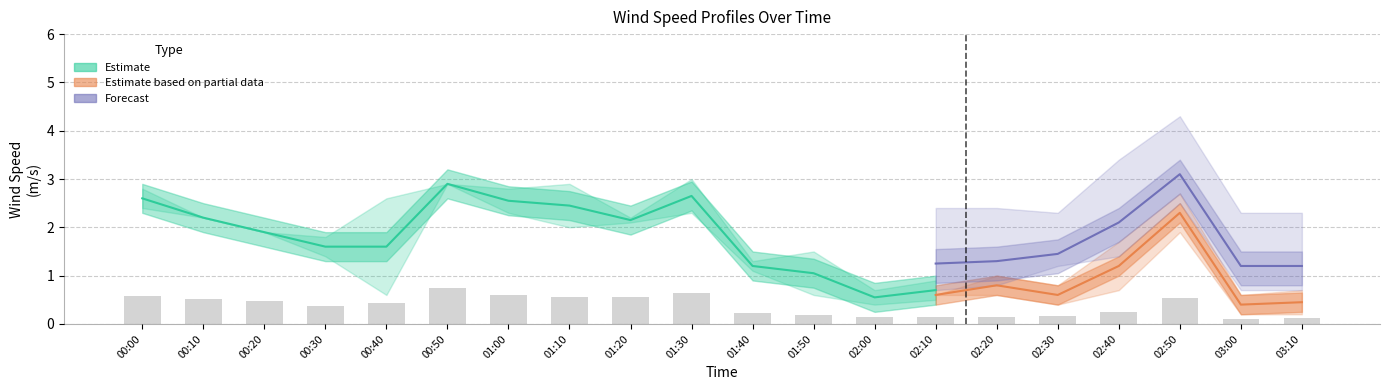

What is the label of the 11th bar from the right?

01:30